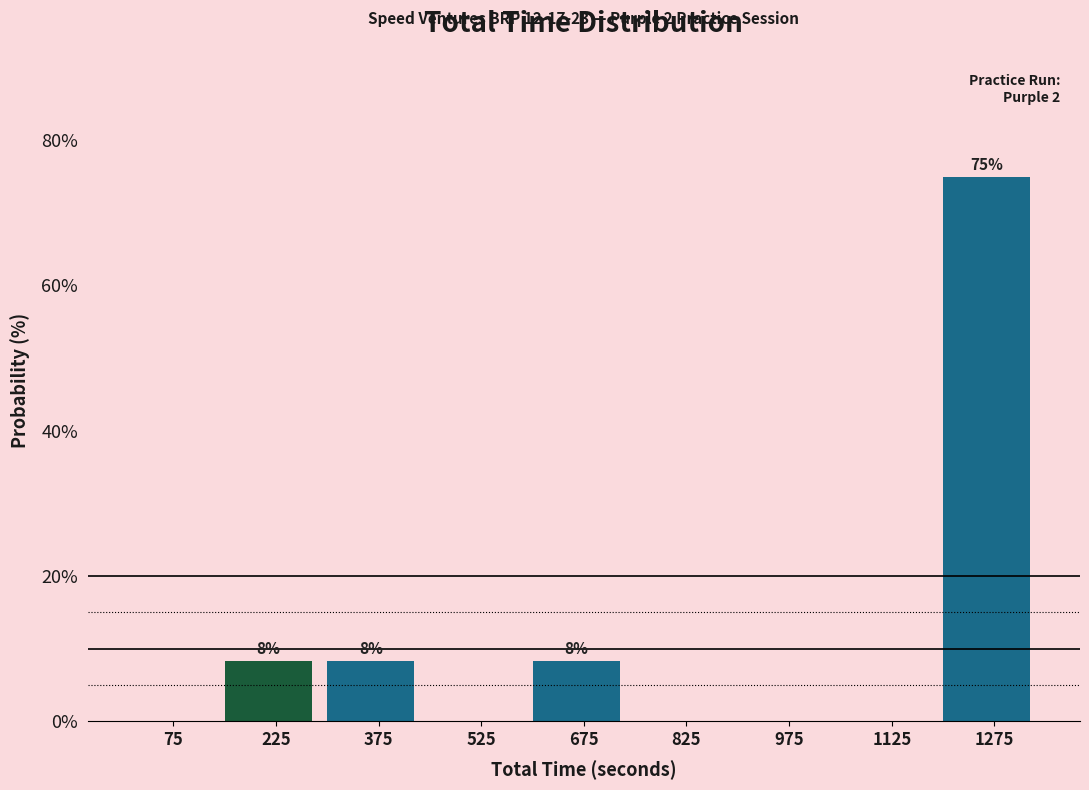

Which range on the x-axis has the tallest bar?

1200 to 1350